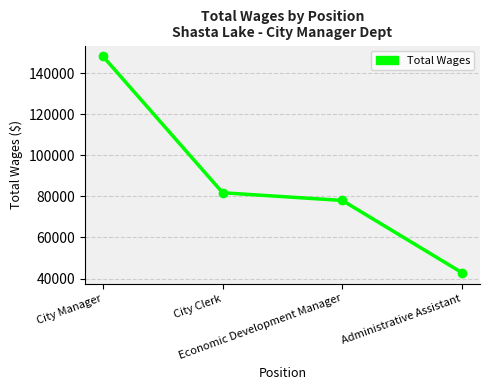

At which label does the data first exceed 81816?

City Manager